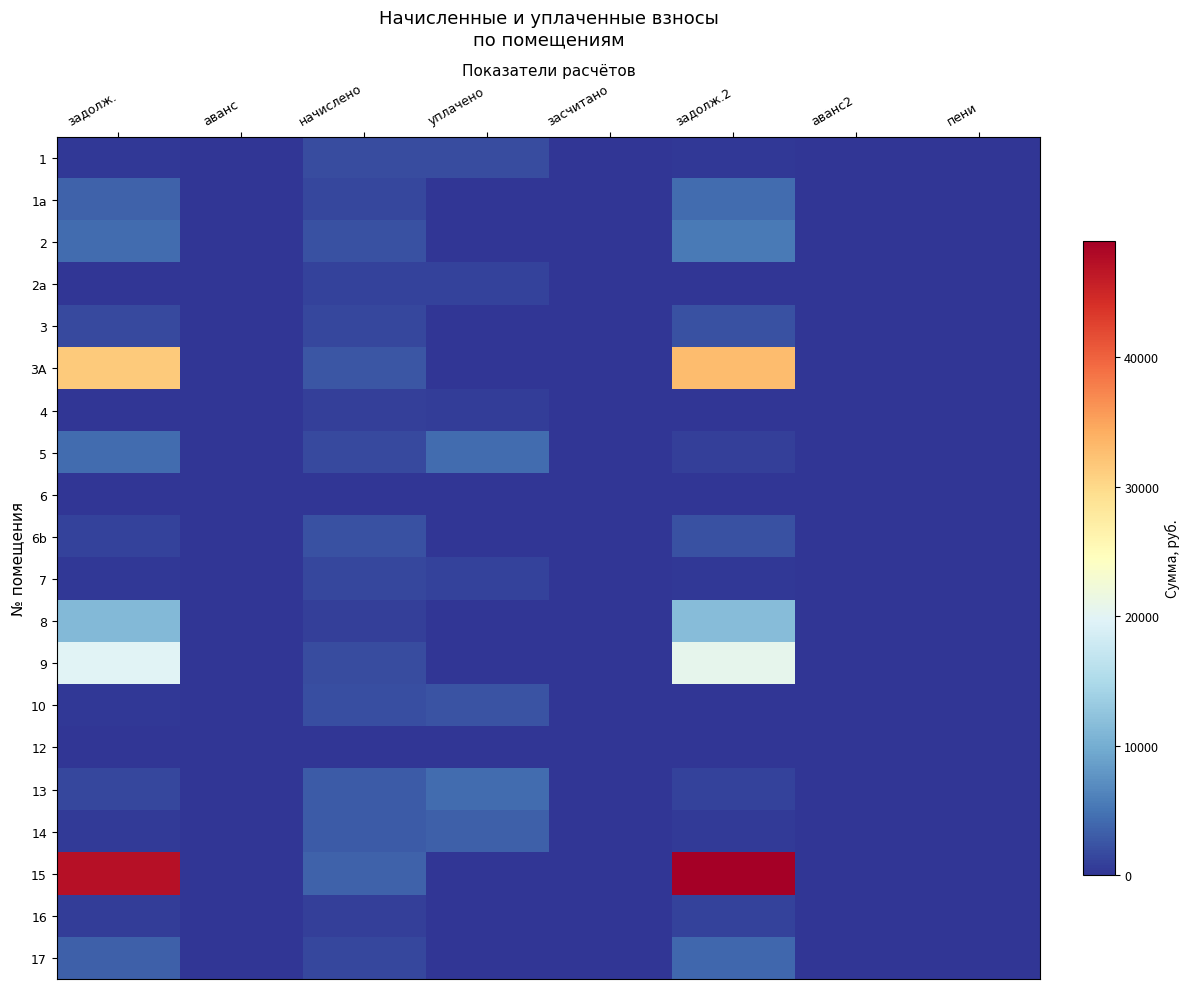

Count the number of categories in the chart.

8